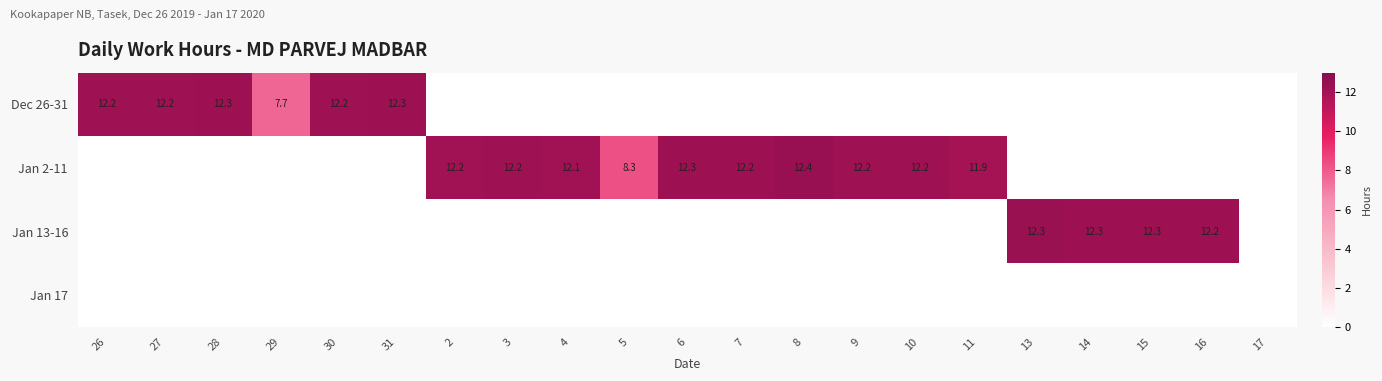

True or false: Jan 2-11 has a value of 8.3 at 5.

True